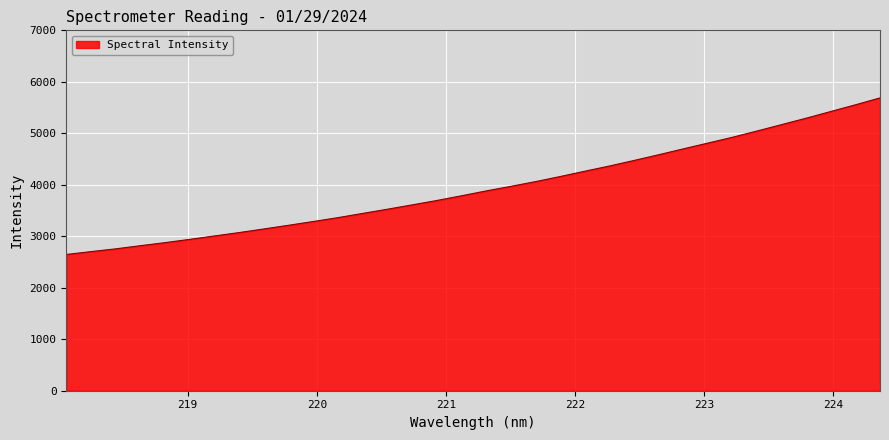

What is the minimum value shown in the chart?

2646.6